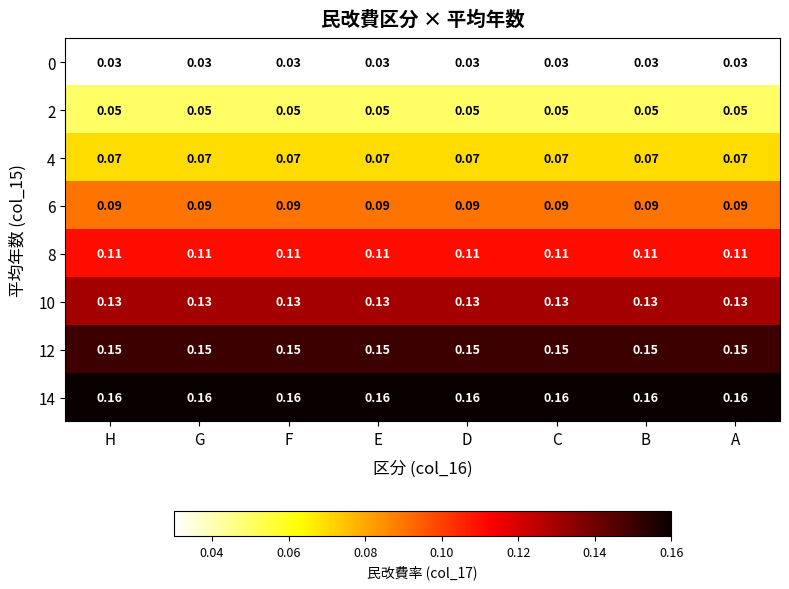

Is the value of 0 at E greater than the value of 2 at B?

No